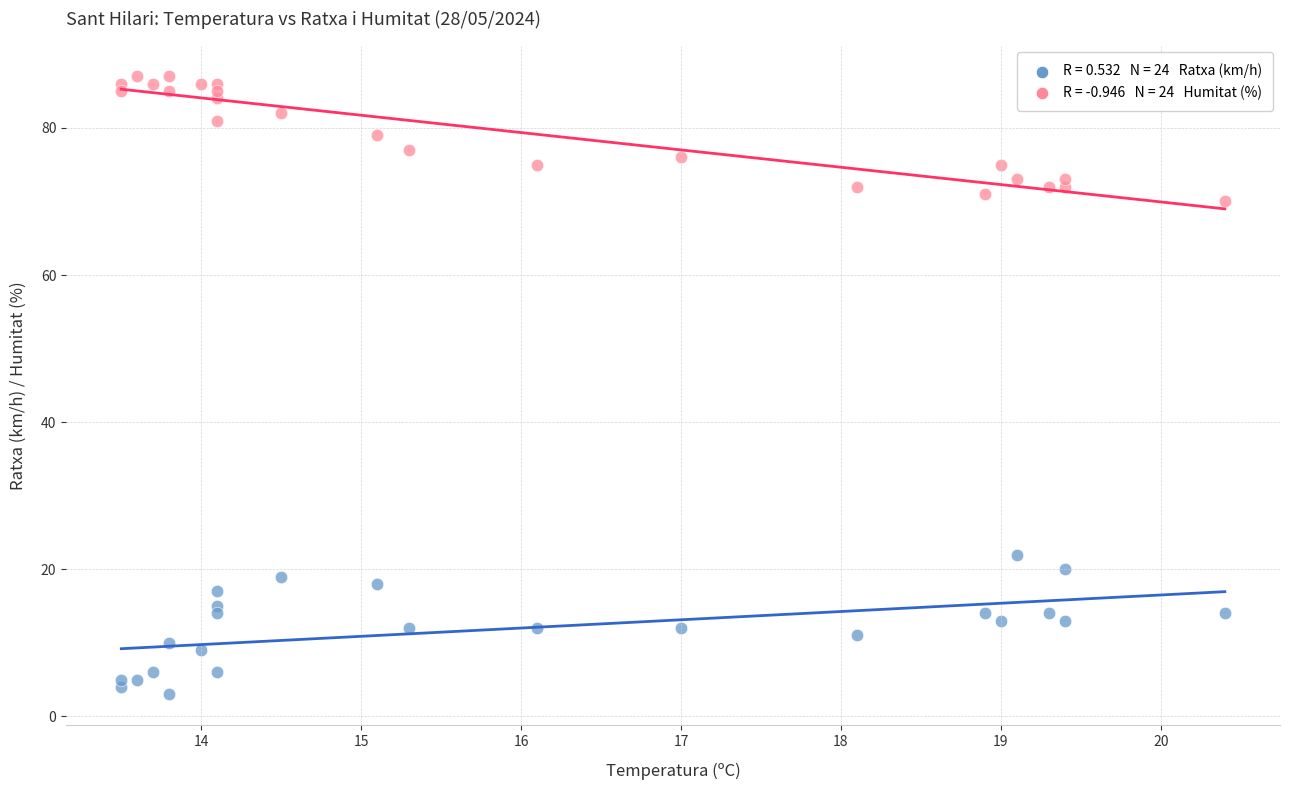

Across all data points, what is the range of Y values (max minus min)?

84